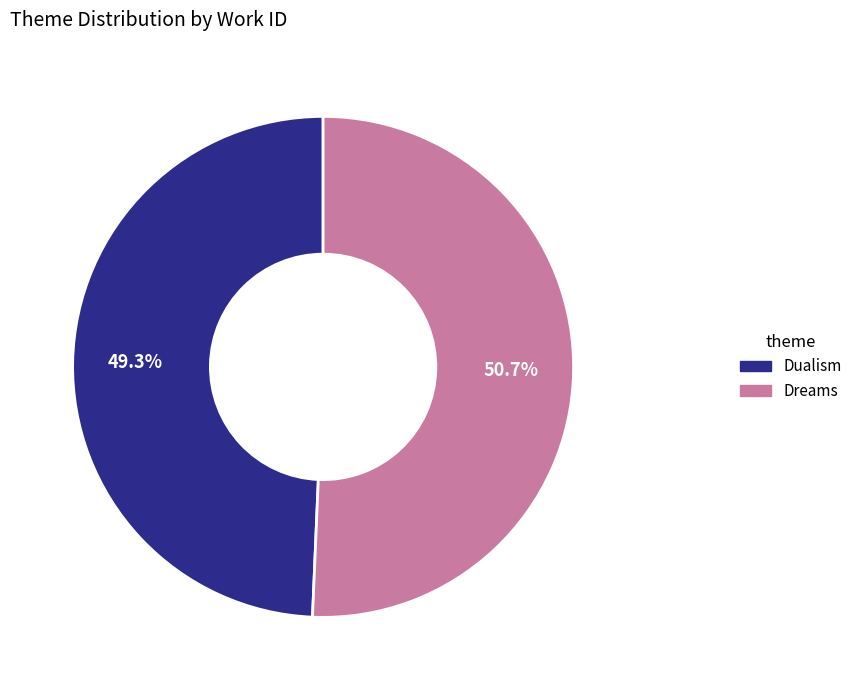

To the nearest percent, what is the difference between the largest and smallest slice percentages?

1%